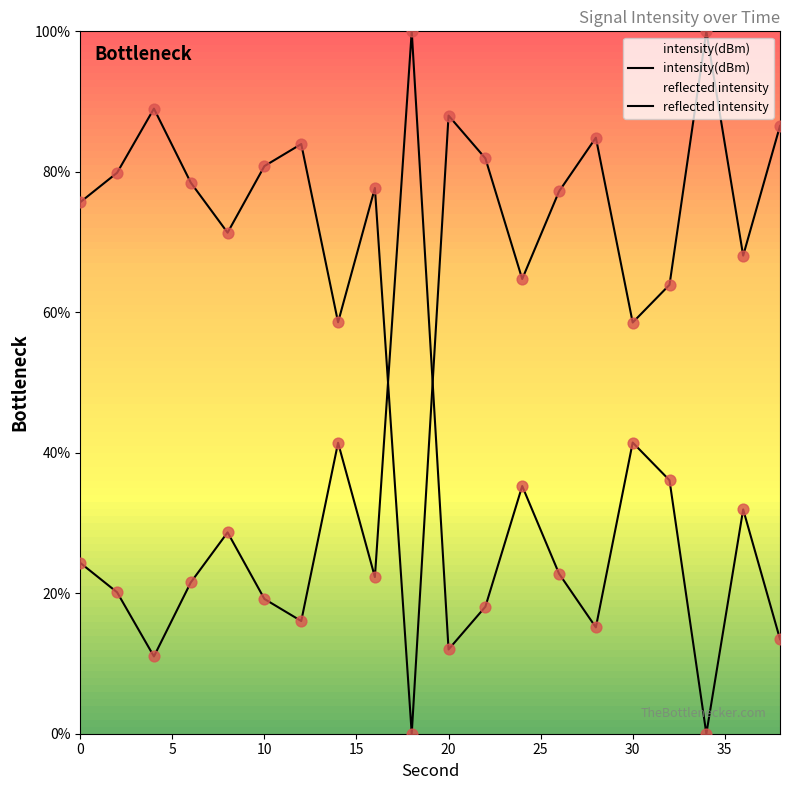

What are all the series names shown in the legend?

intensity(dBm), reflected intensity